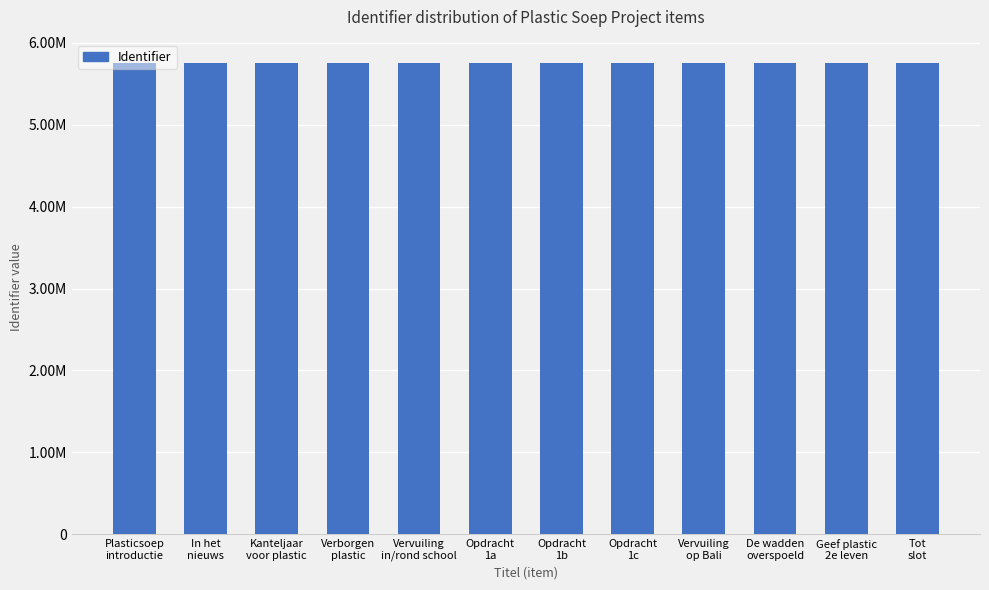

What is the ratio of the value at Opdracht
1b to the value at Opdracht
1a?

1.0